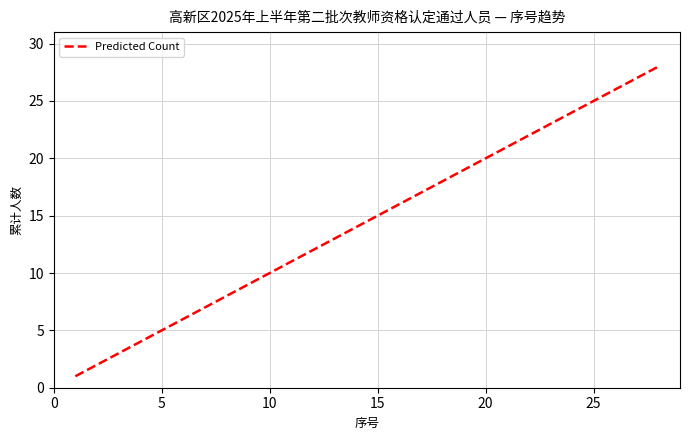

What is the difference between the maximum and minimum values?

27